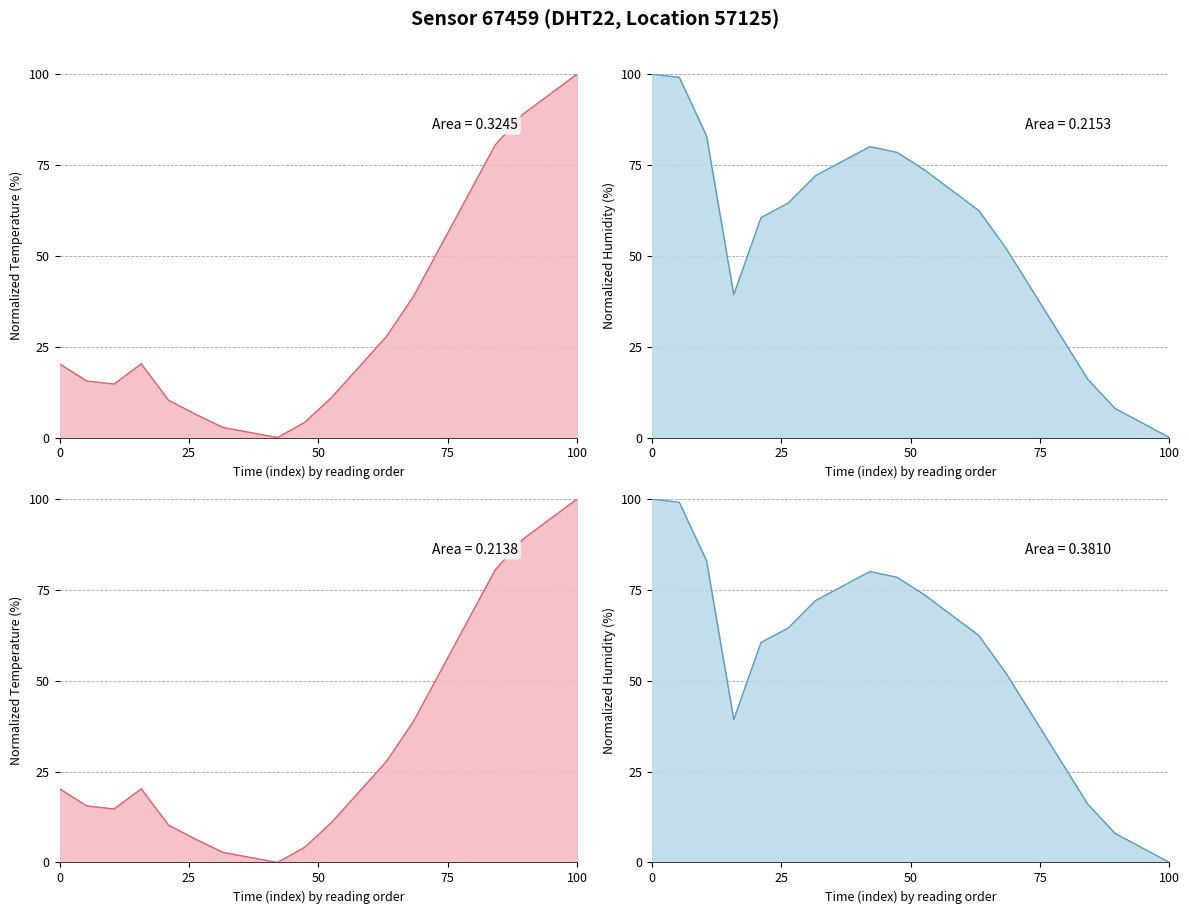

Which series ends up on top after the final intersection of temperature and humidity?

temperature